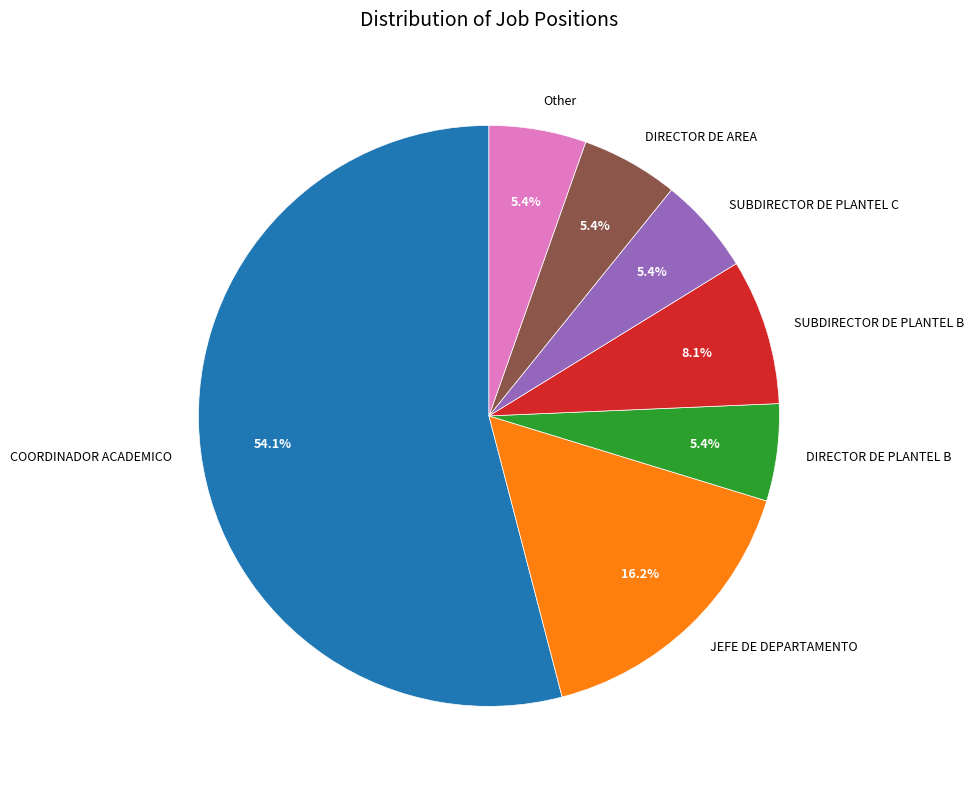

Count the number of slices in the pie.

7